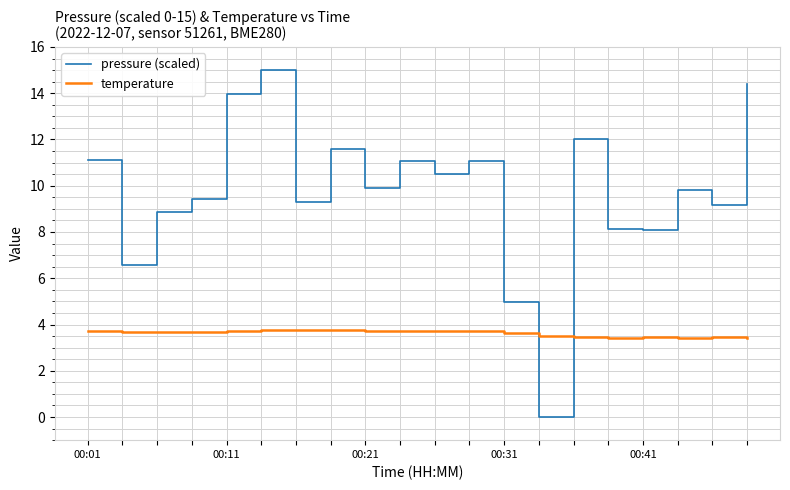

What is the difference between the maximum and minimum values in the temperature series?

0.4